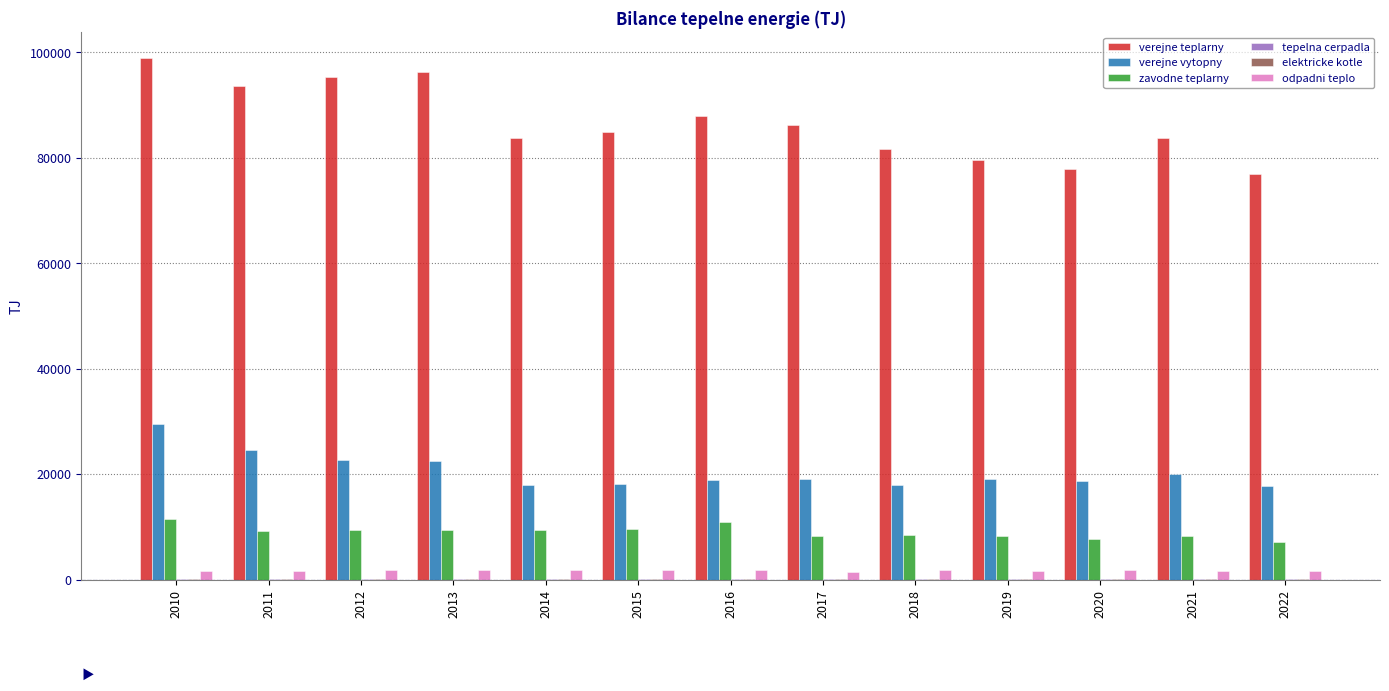

At which category is the sum across all series the highest?

2010